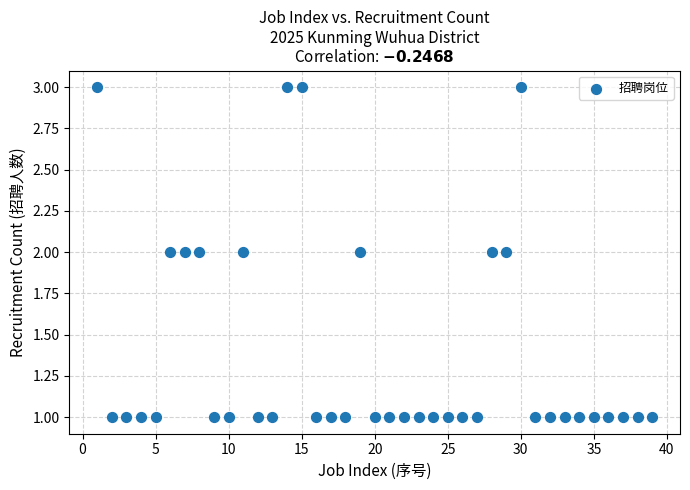

How many points are shown in the scatter plot?

39